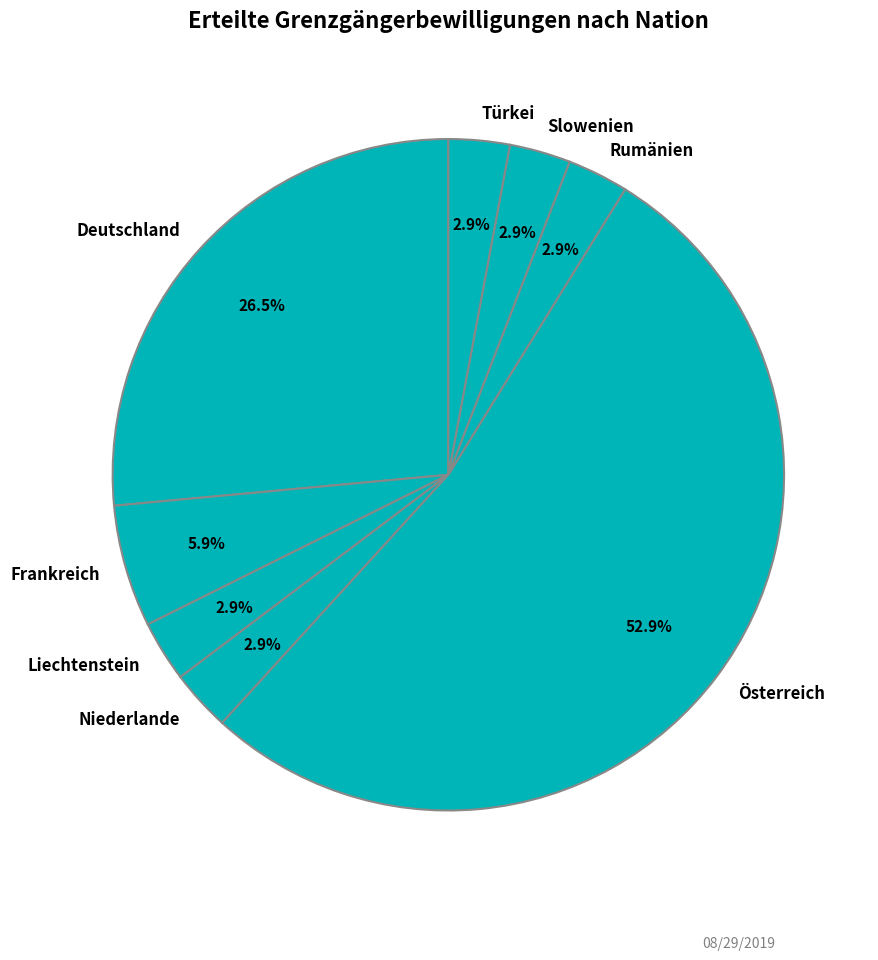

To the nearest percent, what percentage of the pie is Rumänien?

3%